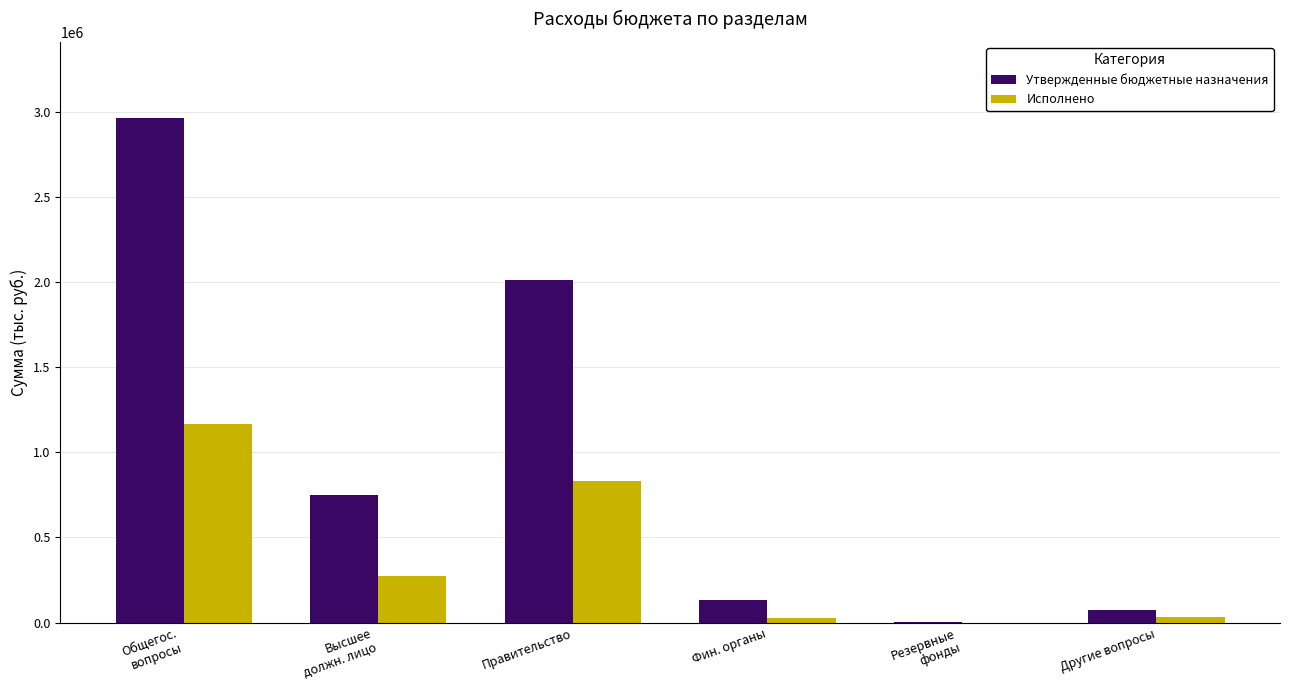

Which series has the largest total across all categories?

Утвержденные бюджетные назначения